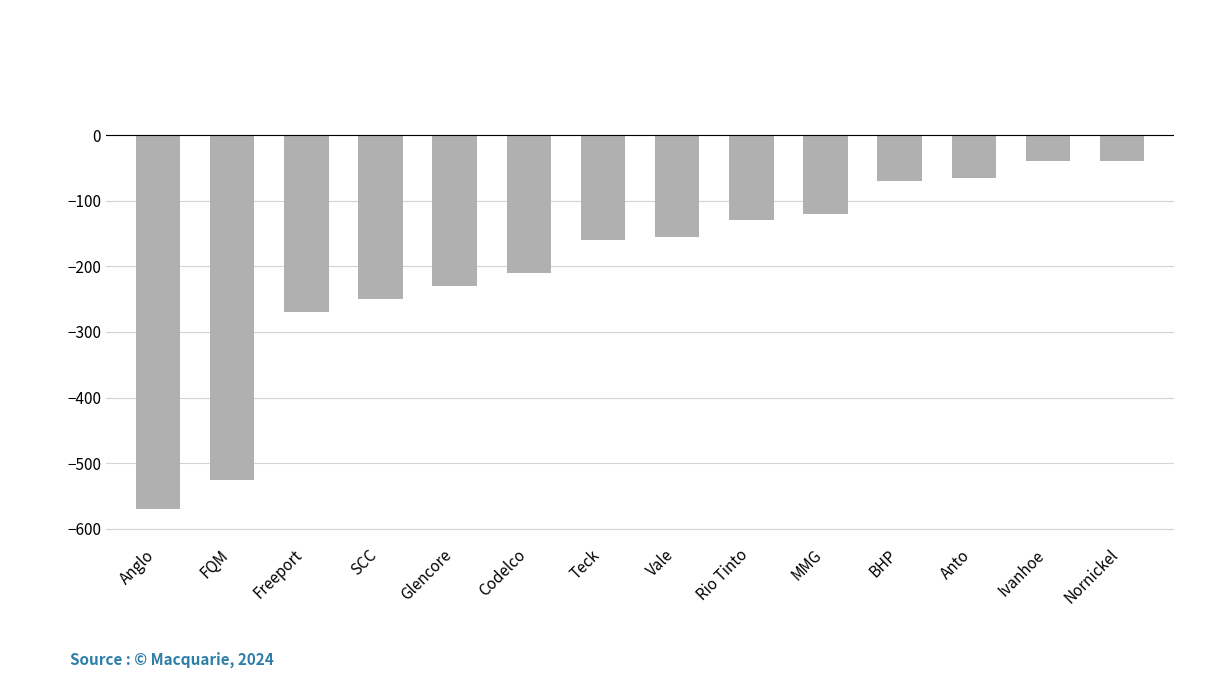

What is the label of the 7th bar from the right?

Vale